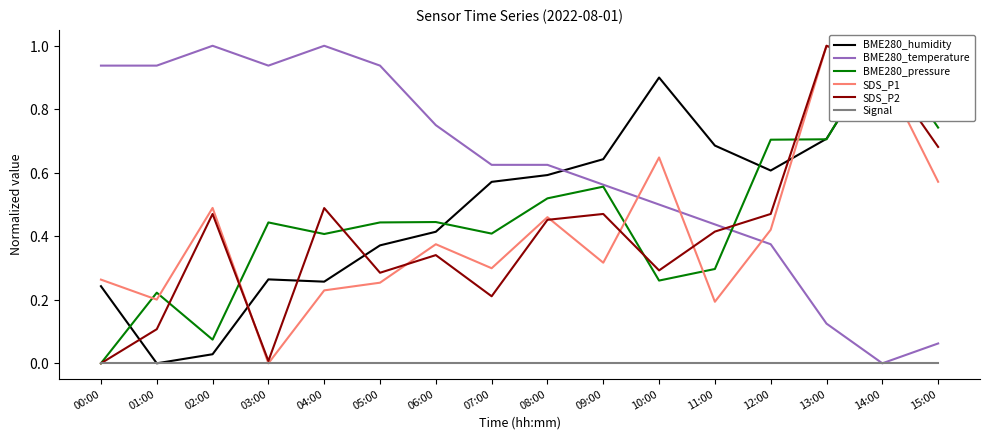

Read the BME280_temperature value at 07:00.

0.6